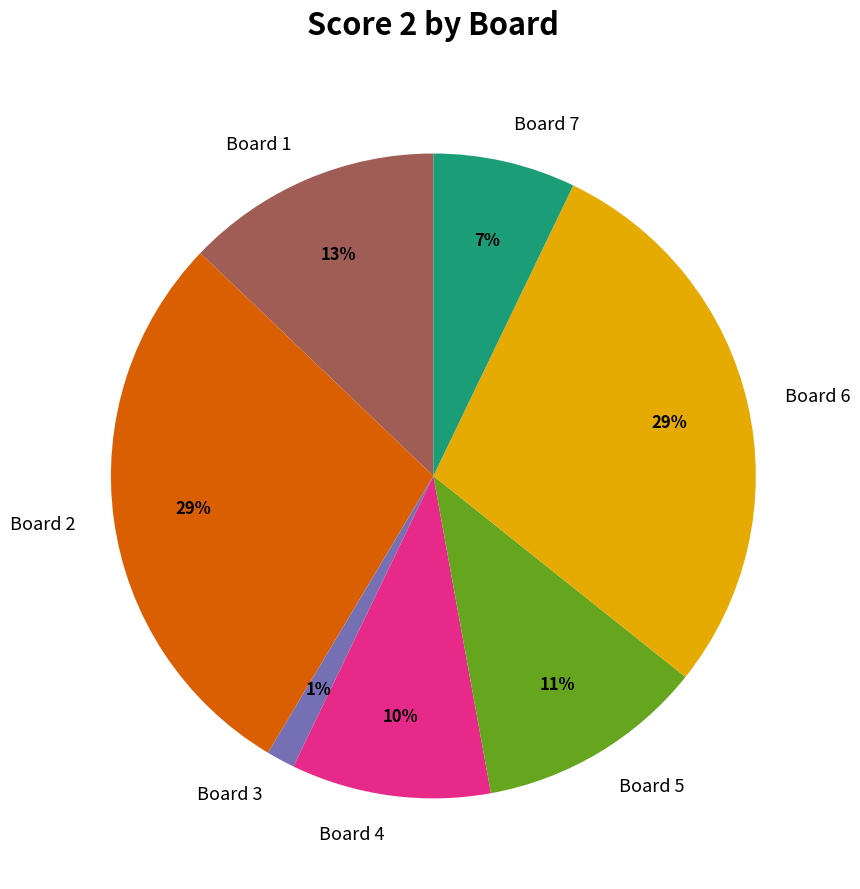

To the nearest percent, what is the average slice percentage?

14%